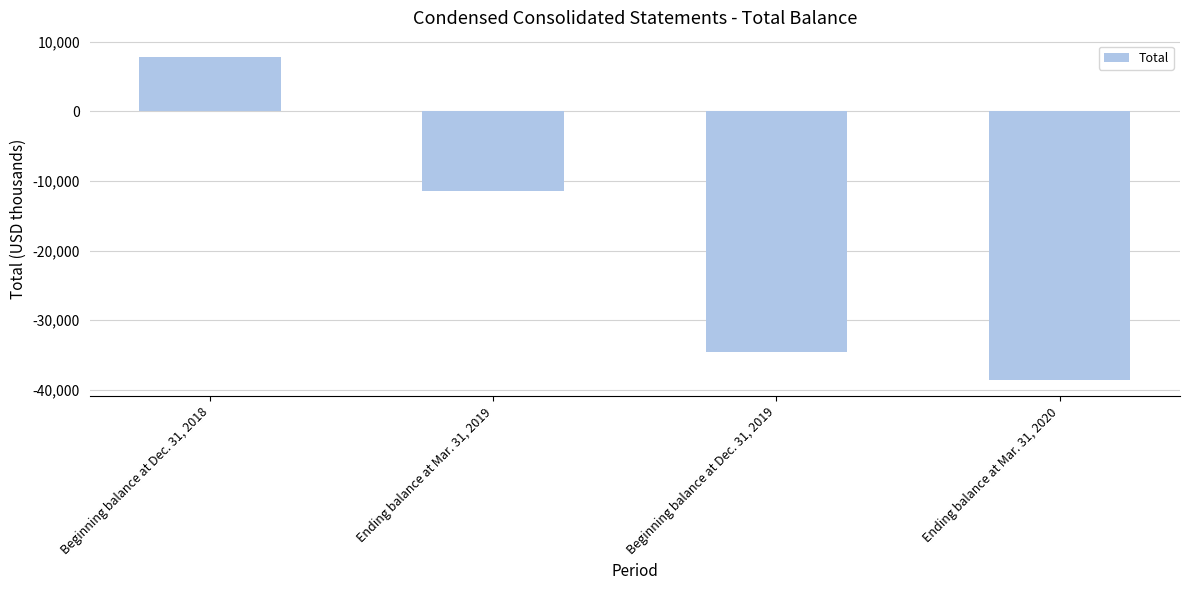

List the labels in order of value, largest first.

Beginning balance at Dec. 31, 2018, Ending balance at Mar. 31, 2019, Beginning balance at Dec. 31, 2019, Ending balance at Mar. 31, 2020